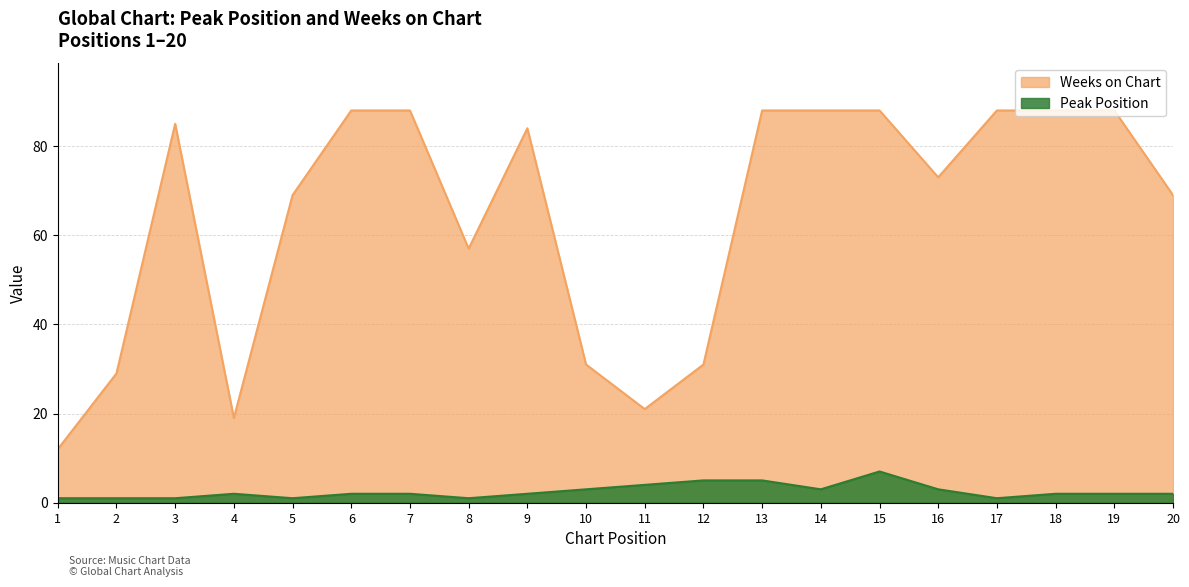

What value does the Weeks on Chart series have at 6?

88